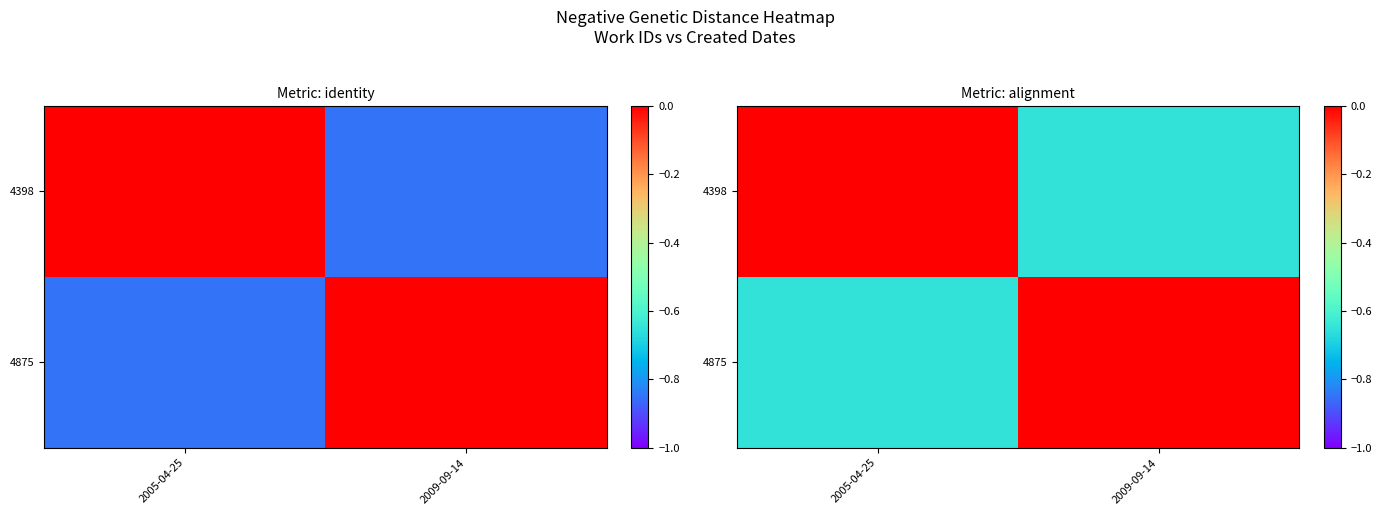

Is the value of 4875 at 2005-04-25 greater than the value of 4398 at 2005-04-25?

No